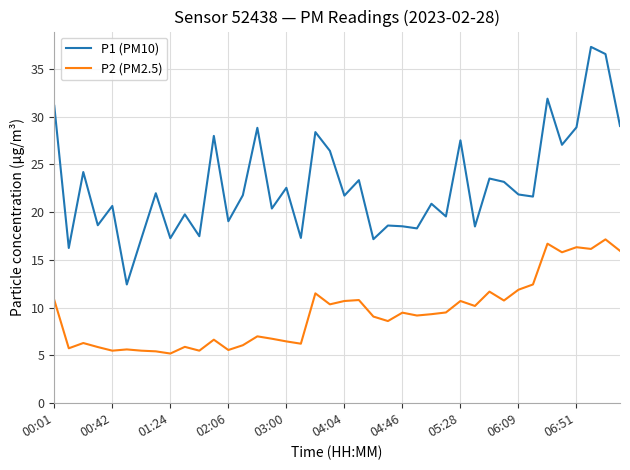

True or false: P1 (PM10) and P2 (PM2.5) cross at least once.

False